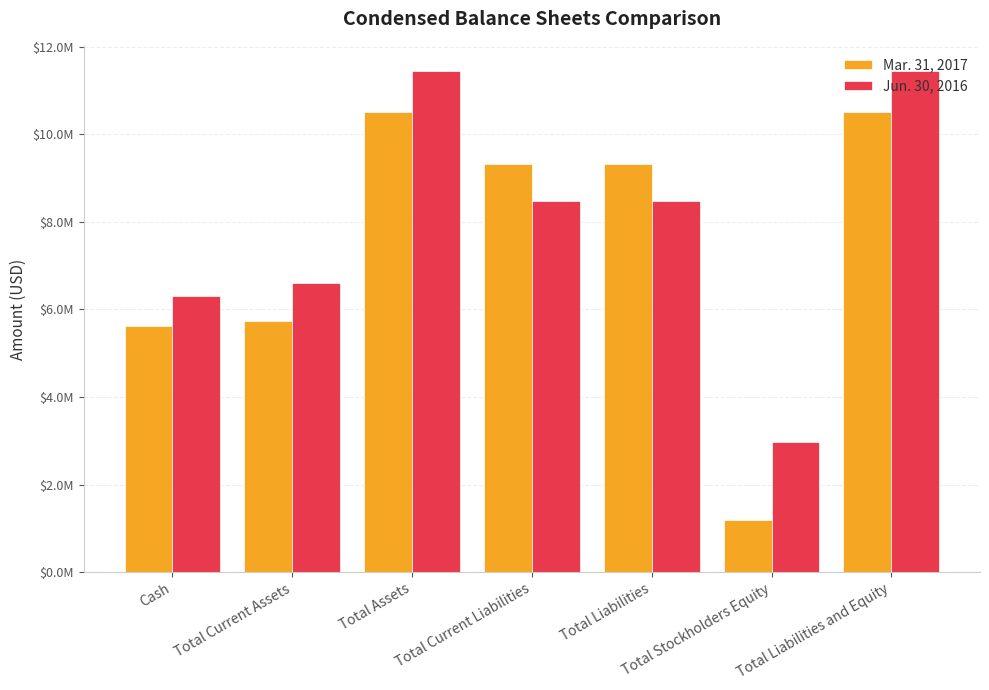

Reading left to right, extract all data points from this chart.

Mar. 31, 2017: Cash=5613000	Total Current Assets=5746000	Total Assets=10512000	Total Current Liabilities=9329000	Total Liabilities=9329000	Total Stockholders Equity=1183000	Total Liabilities and Equity=10512000
Jun. 30, 2016: Cash=6310000	Total Current Assets=6608000	Total Assets=11445000	Total Current Liabilities=8481000	Total Liabilities=8481000	Total Stockholders Equity=2964000	Total Liabilities and Equity=11445000